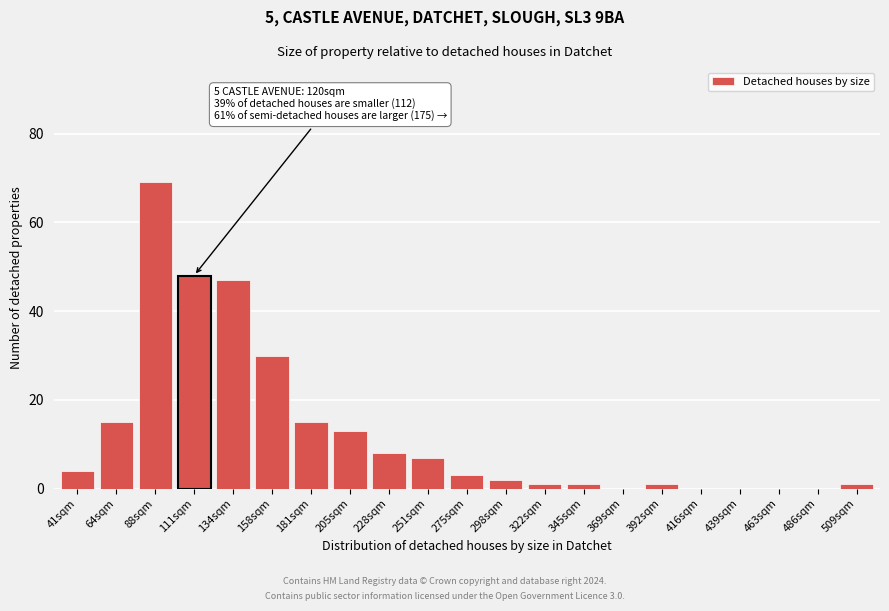

Reading right to left, transcribe all the data shown in this chart.

509sqm=1	486sqm=0	463sqm=0	439sqm=0	416sqm=0	392sqm=1	369sqm=0	345sqm=1	322sqm=1	298sqm=2	275sqm=3	251sqm=7	228sqm=8	205sqm=13	181sqm=15	158sqm=30	134sqm=47	111sqm=48	88sqm=69	64sqm=15	41sqm=4